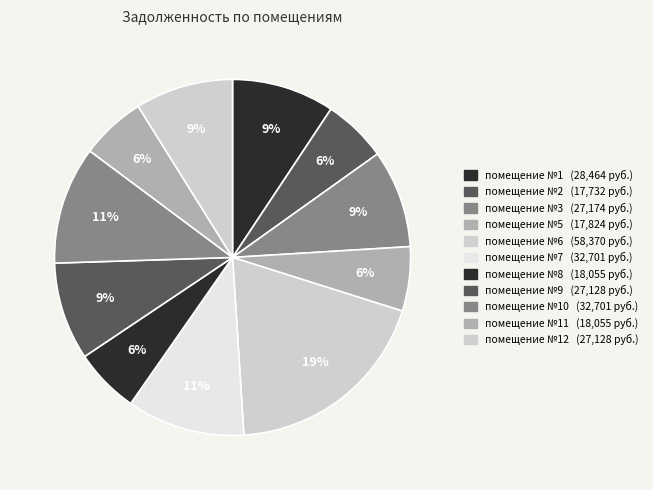

Count the number of slices in the pie.

11